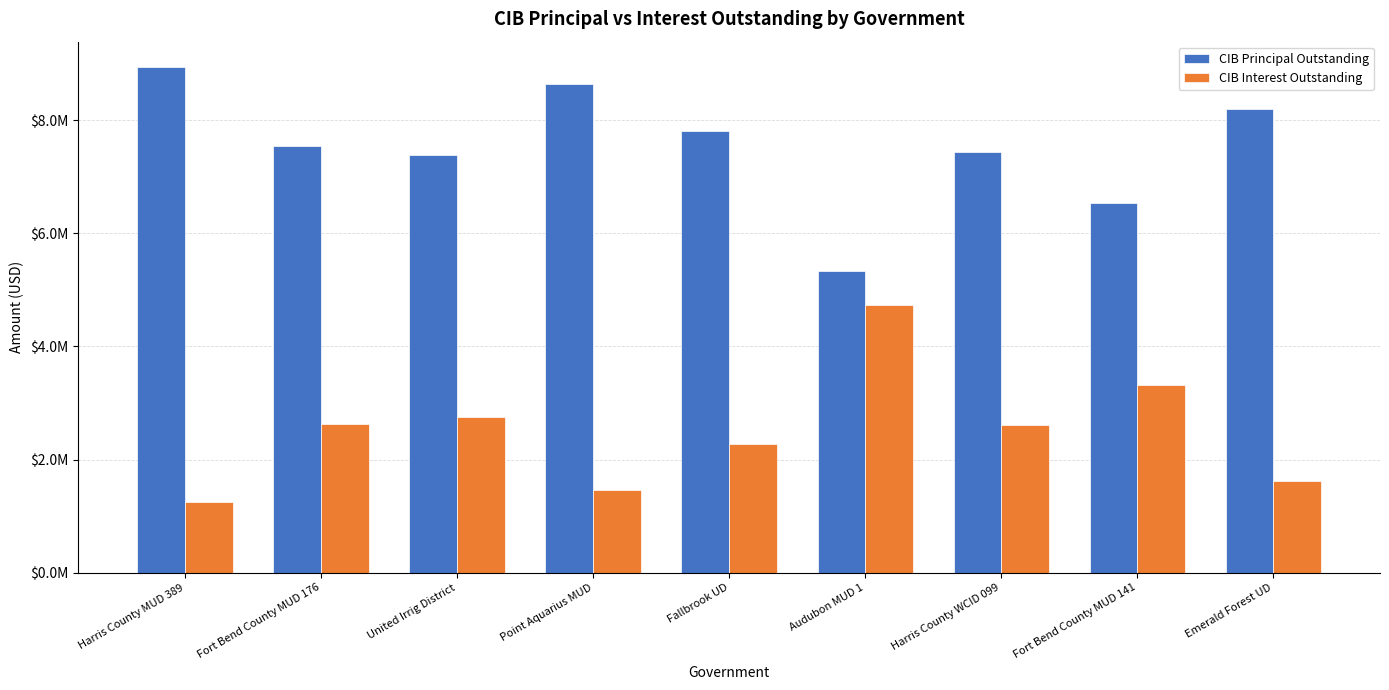

What are all the series names shown in the legend?

CIB Principal Outstanding, CIB Interest Outstanding